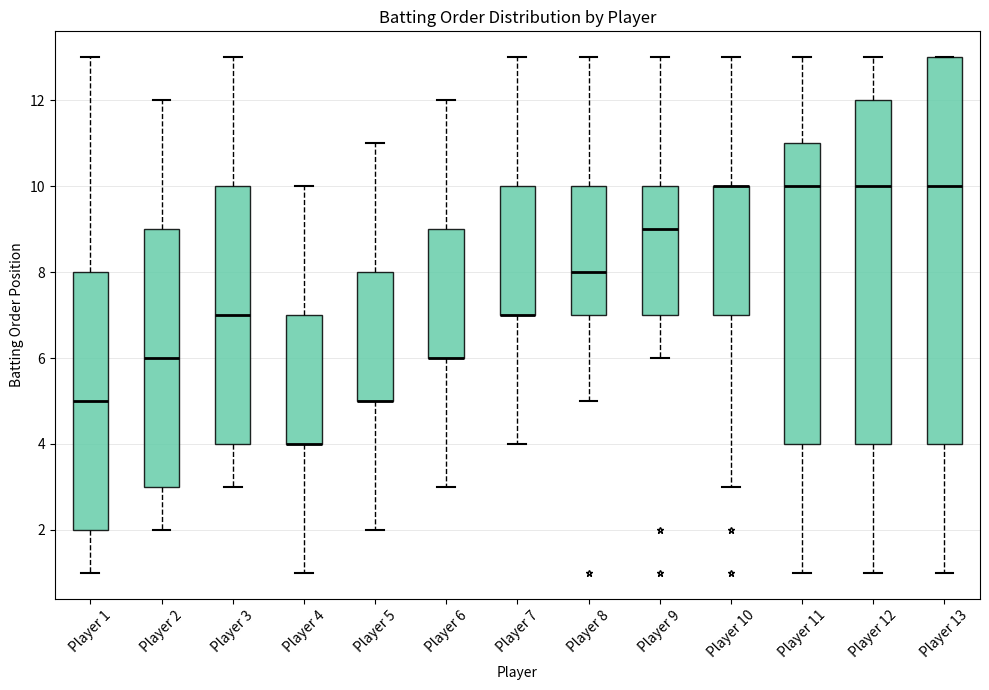

Comparing the boxes themselves (not the whiskers), which one is the tallest?

Player 13